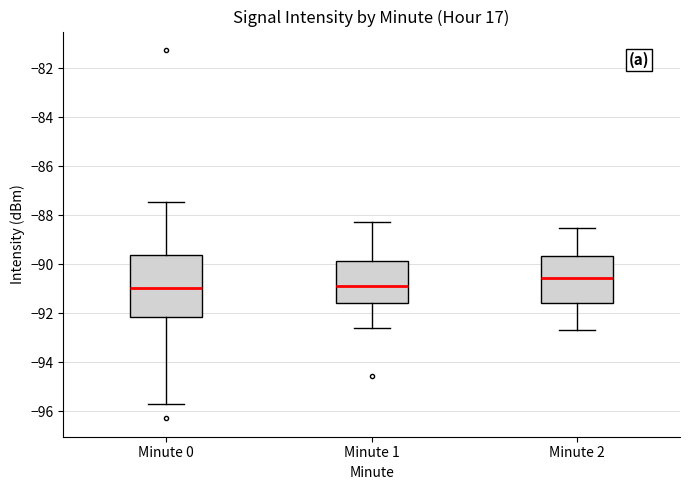

Reading left to right, read every box against the y-axis: the position of its median line, the range the box covers, and the ends of its whiskers. The values are not printed on the chart, so give them approximately, as read against the axis.

Minute 0: median -91.0, box -92.2 to -89.6, whiskers -95.6 to -87.4
Minute 1: median -90.8, box -91.6 to -89.8, whiskers -92.6 to -88.2
Minute 2: median -90.6, box -91.6 to -89.6, whiskers -92.6 to -88.4